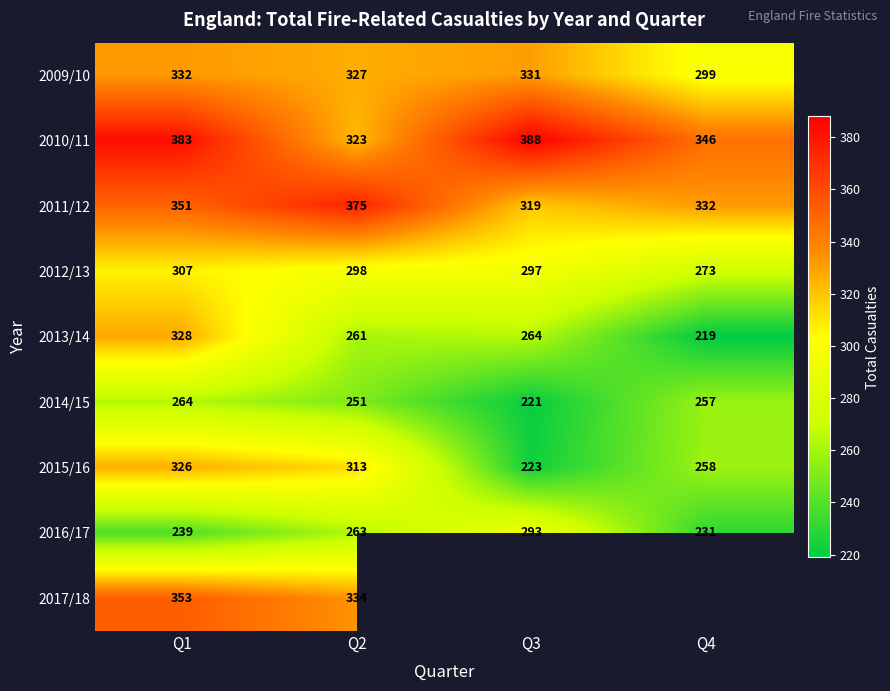

True or false: 2017/18 has a value of 472.5 at Q2.

False